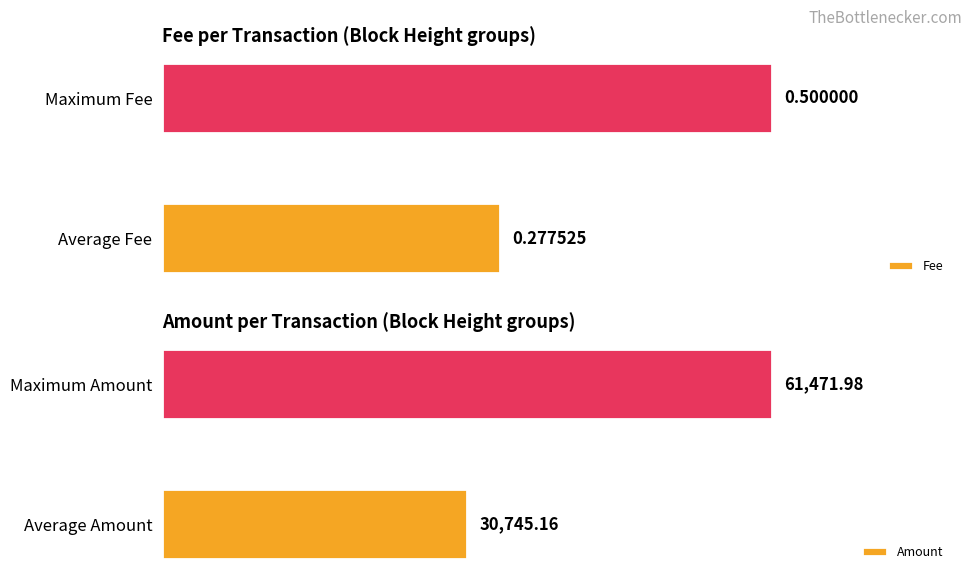

What are all the series names shown in the legend?

Fee, Amount